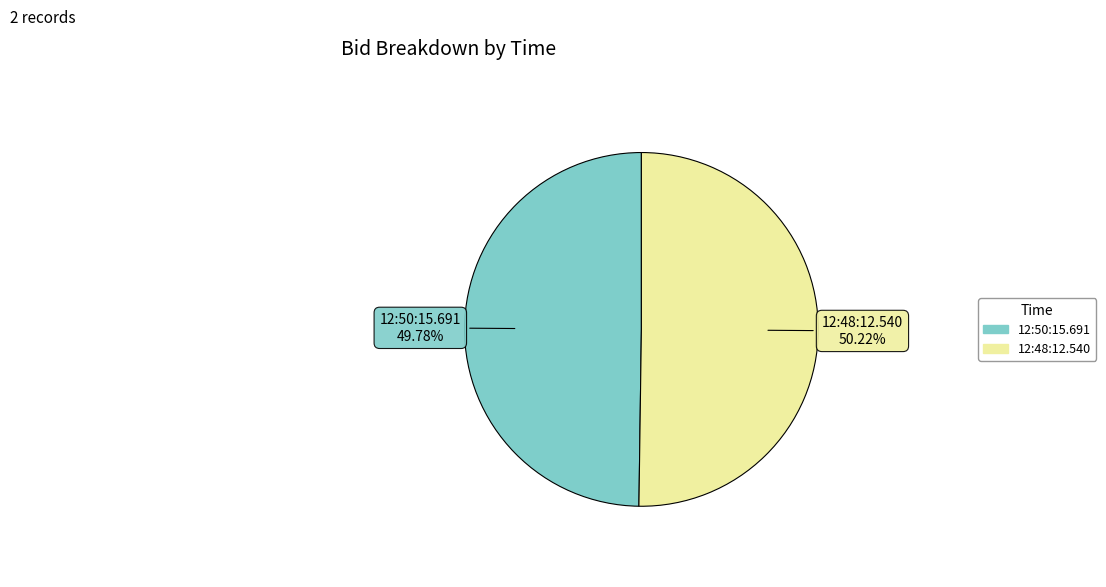

What is the total percentage of 12:48:12.540 and 12:50:15.691?

100.0%